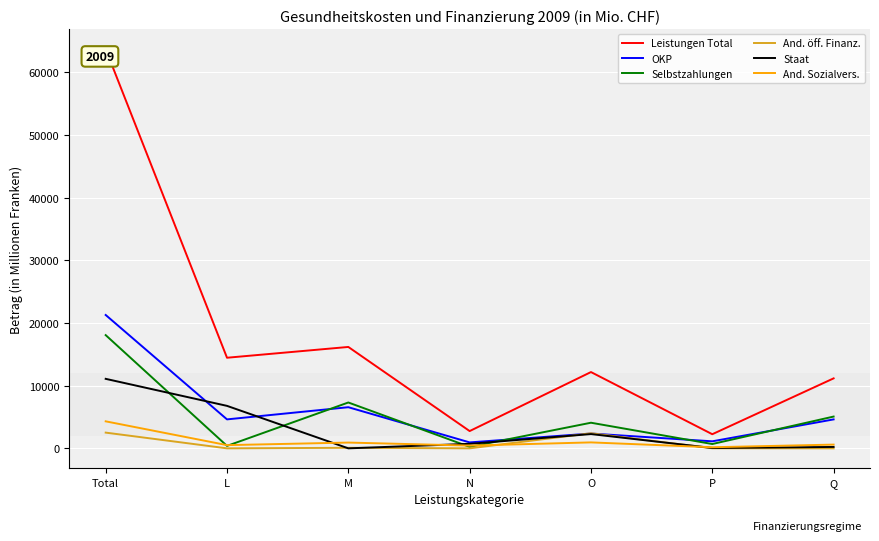

What is the maximum value shown in the chart?

63692.6